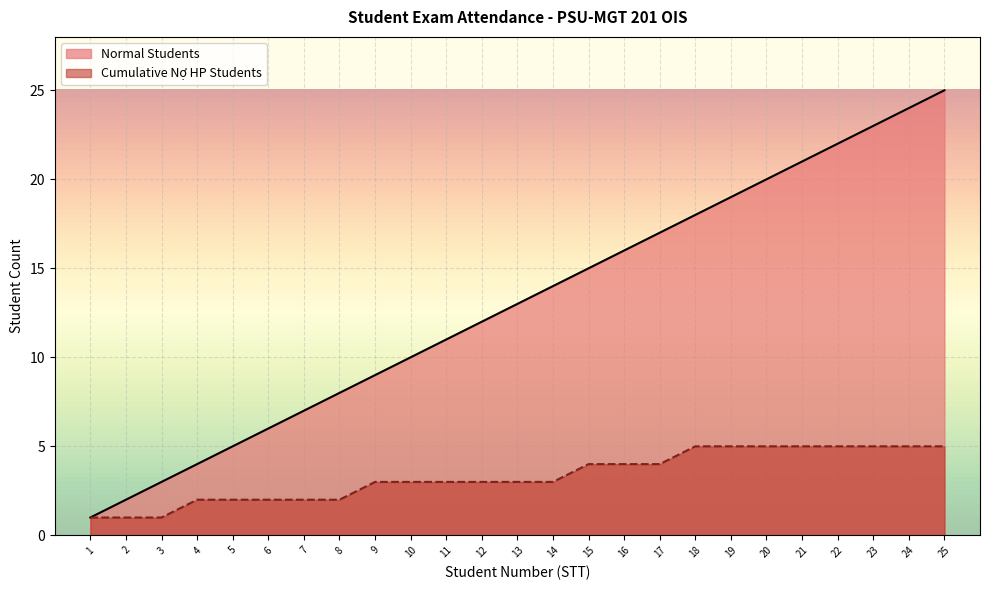

What is the greatest value displayed?

25